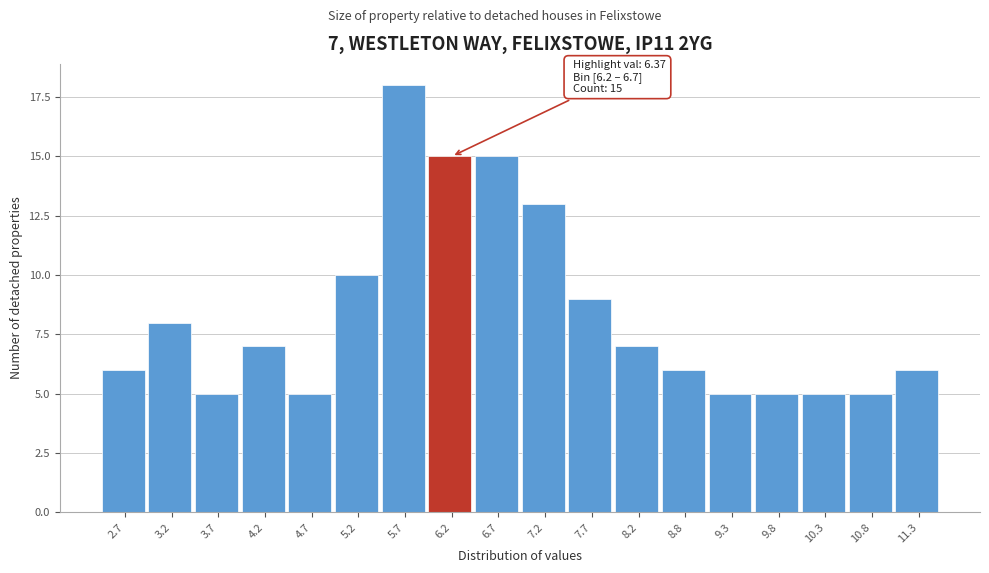

Reading right to left, extract all data points from this chart.

11.3=6	10.8=5	10.3=5	9.8=5	9.3=5	8.8=6	8.2=7	7.7=9	7.2=13	6.7=15	6.2=15	5.7=18	5.2=10	4.7=5	4.2=7	3.7=5	3.2=8	2.7=6